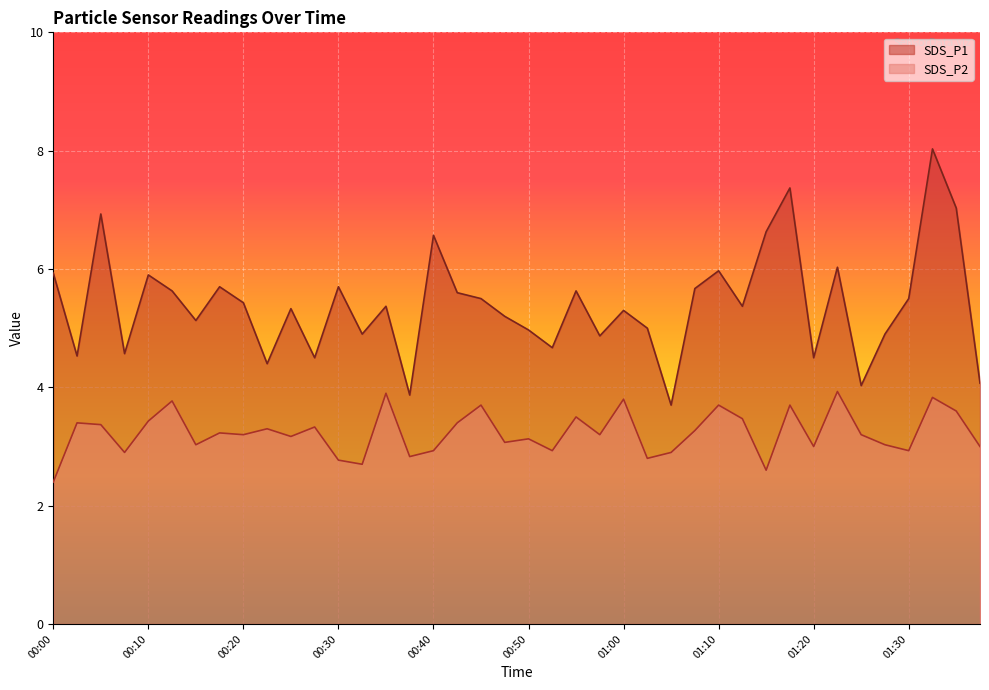

True or false: SDS_P1 and SDS_P2 intersect in this chart.

False